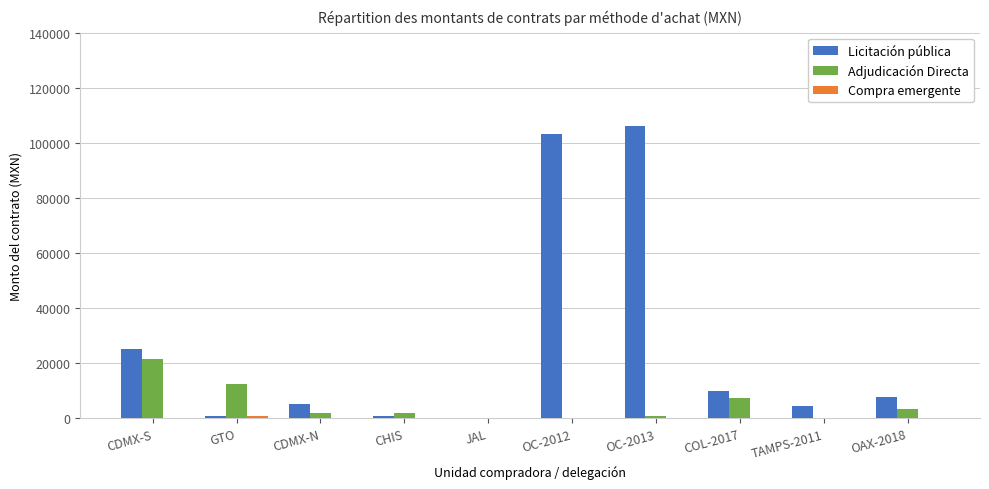

What is the maximum value for Adjudicación Directa?

21715.2